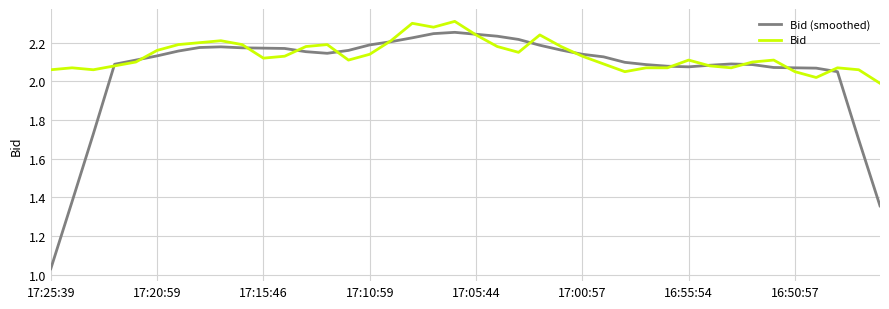

What is the difference between the second highest and minimum values in the Bid (smoothed) series?

1.2